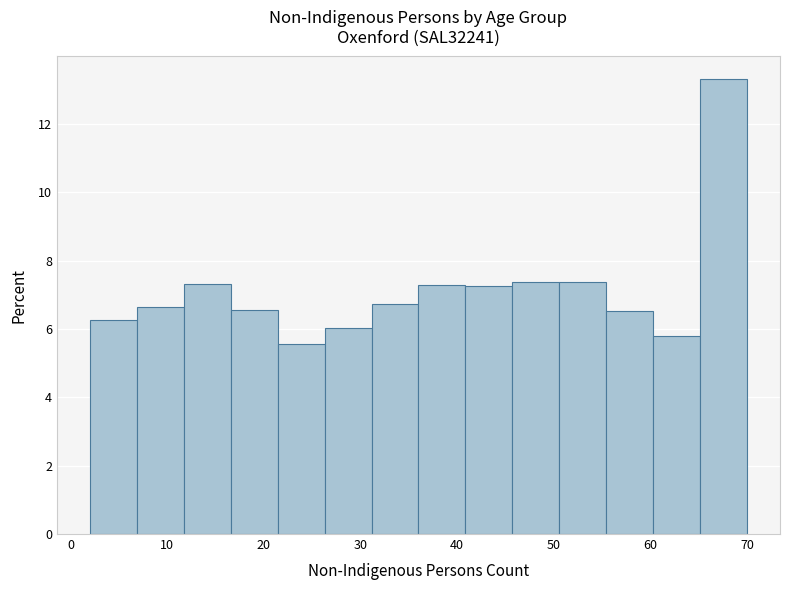

Reading left to right, transcribe this chart: for each bar, give the range it covers on the x-axis and its height. Neither the bar edges nor the heights are printed on the chart, so give them approximately, as read against the axes.

2 to 7: 6.2
7 to 12: 6.6
12 to 17: 7.4
17 to 21: 6.6
21 to 26: 5.6
26 to 31: 6.0
31 to 36: 6.8
36 to 41: 7.2
41 to 46: 7.2
46 to 51: 7.4
51 to 55: 7.4
55 to 60: 6.6
60 to 65: 5.8
65 to 70: 13.4